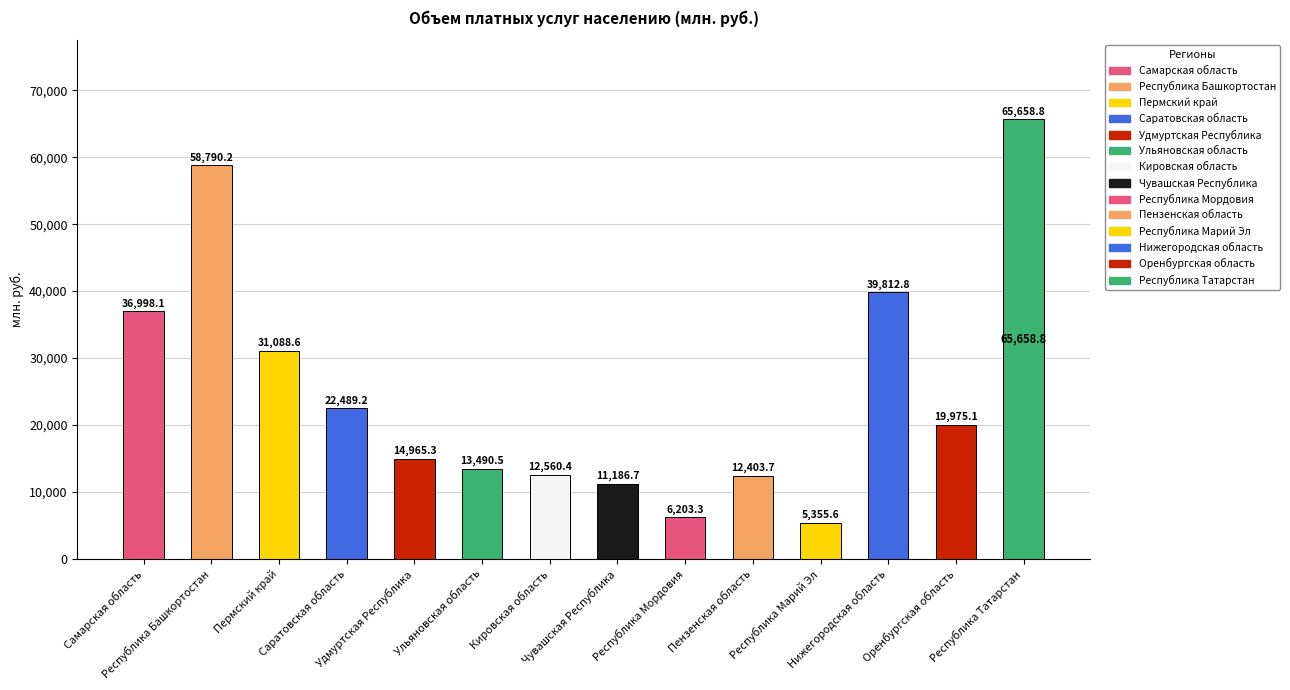

What is the sum of all values?

350978.3